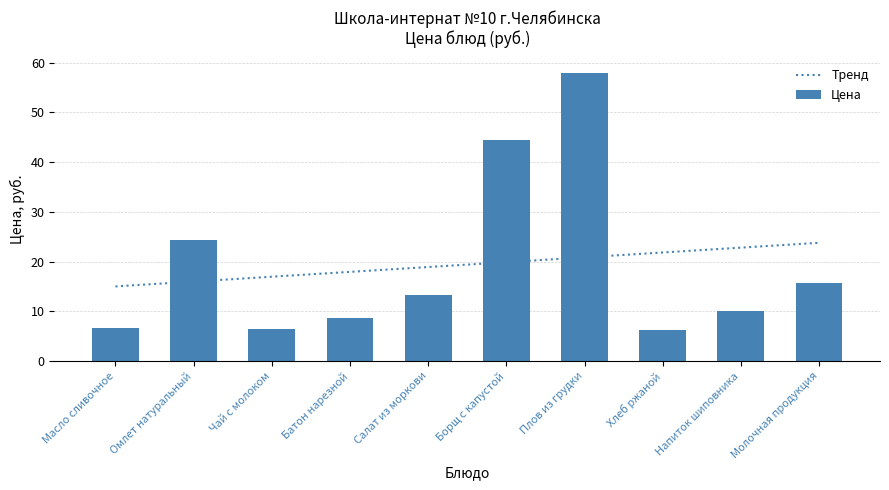

What is the total value across all series at Молочная продукция?

39.6